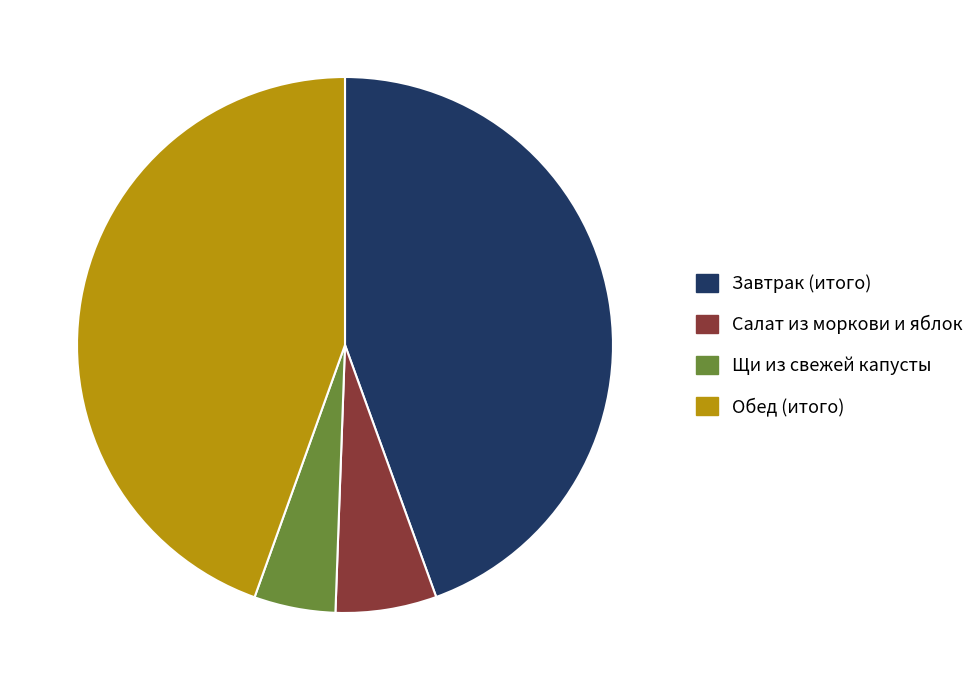

Between Завтрак (итого) and Щи из свежей капусты, which is larger?

Завтрак (итого)